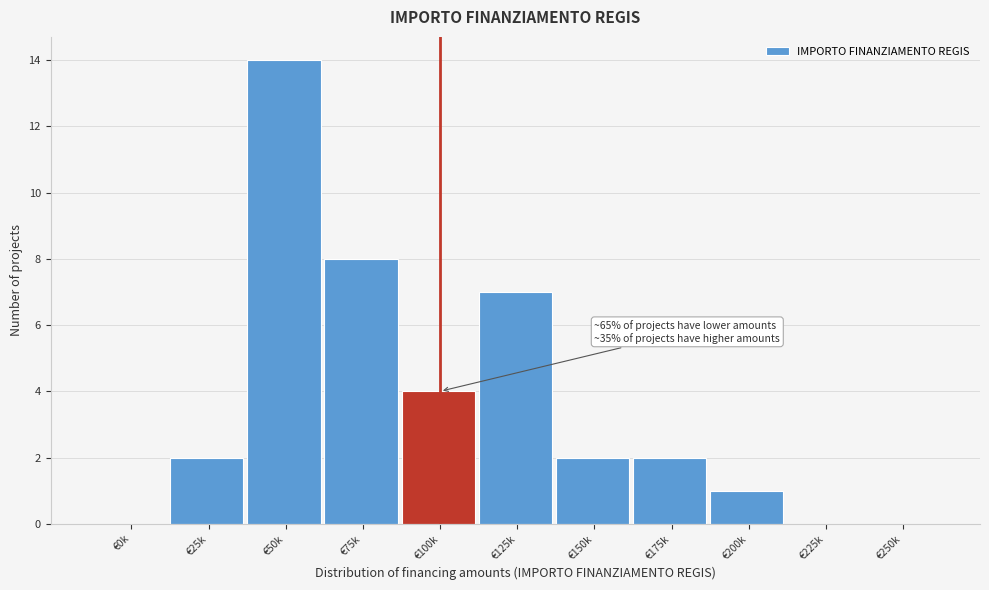

Reading right to left, extract all data points from this chart.

€250k=0	€225k=0	€200k=1	€175k=2	€150k=2	€125k=7	€100k=4	€75k=8	€50k=14	€25k=2	€0k=0